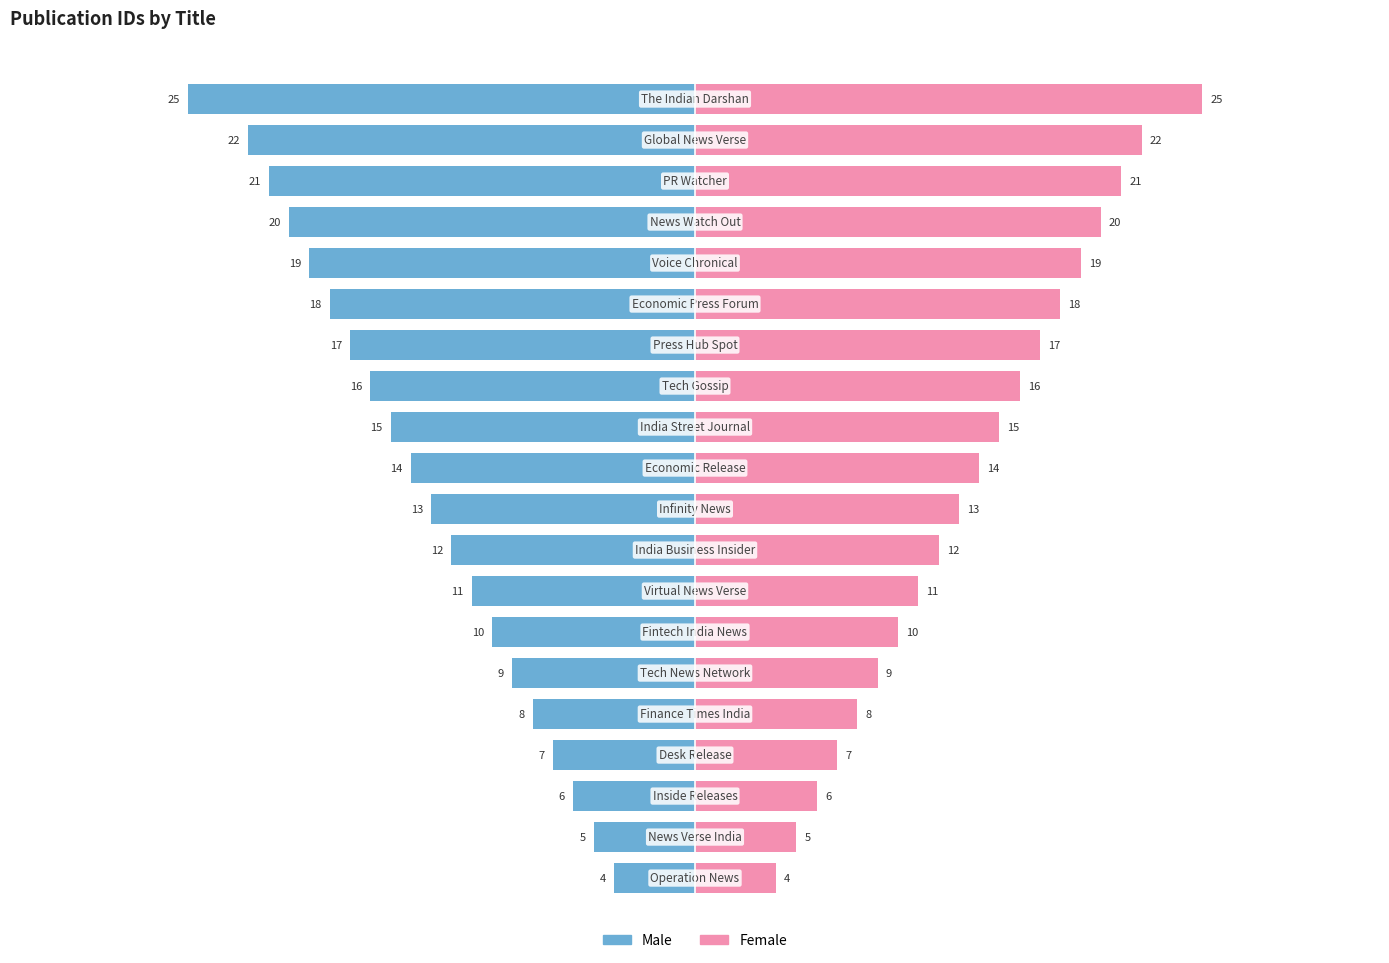

Between 19 and 3, which is larger?

3